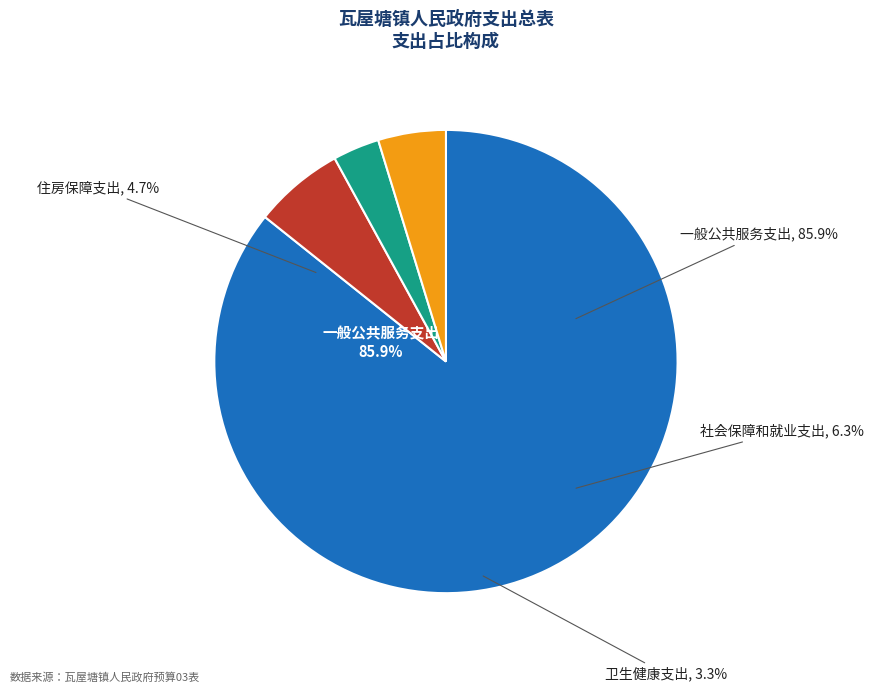

Which has a higher value, 住房保障支出 or 一般公共服务支出?

一般公共服务支出